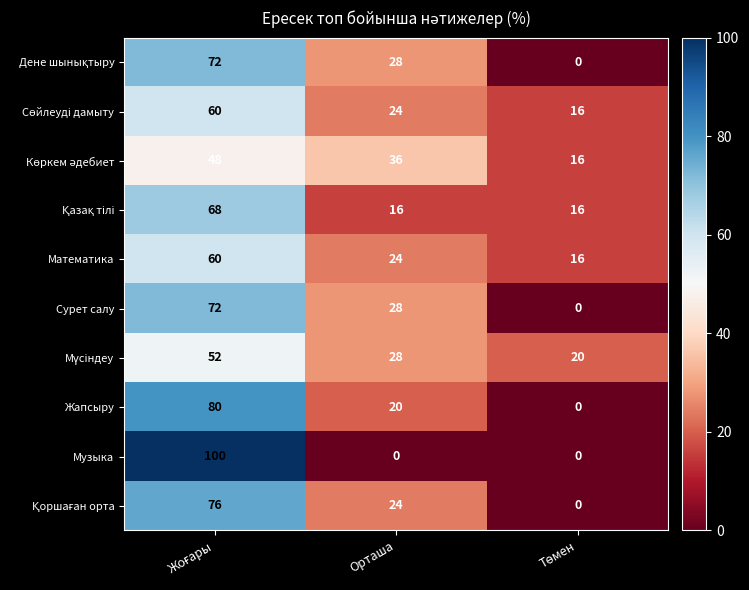

Which series has the largest range (max minus min)?

Музыка